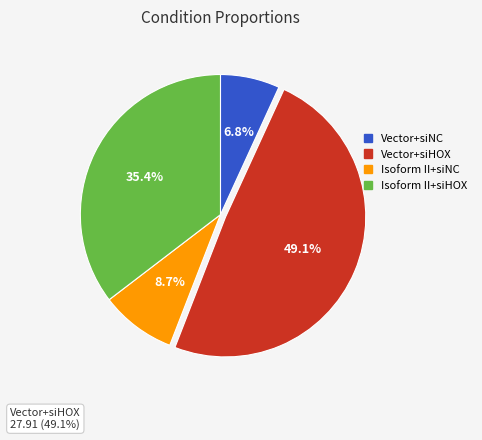

Is the sum of Isoform II+siNC and Vector+siNC greater than half?

No